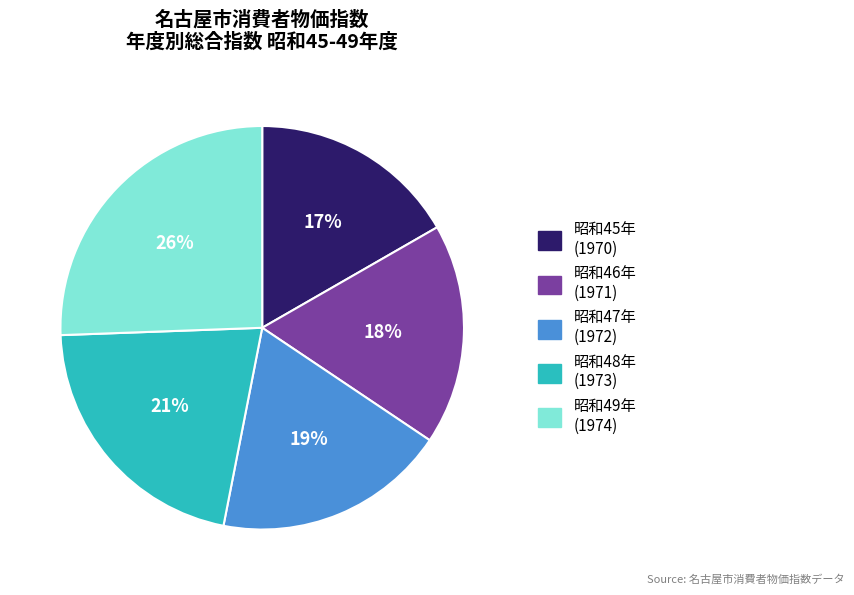

To the nearest percent, what is the average slice percentage?

20%